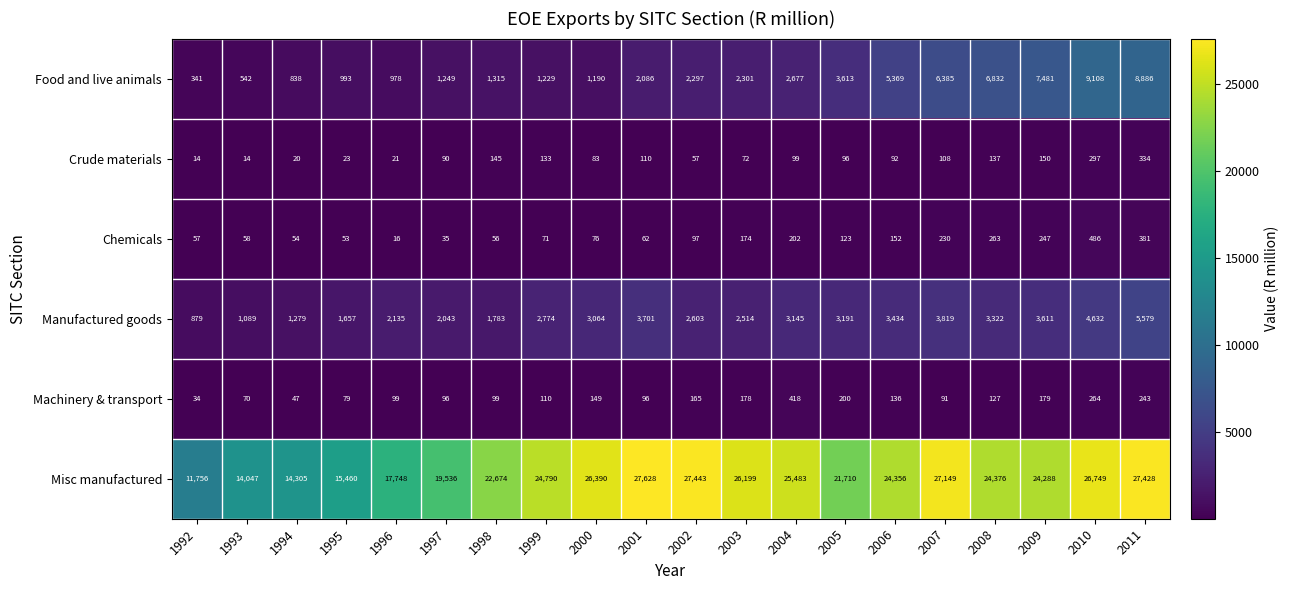

What is the approximate value of Crude materials at 2009, to the nearest 5?

150